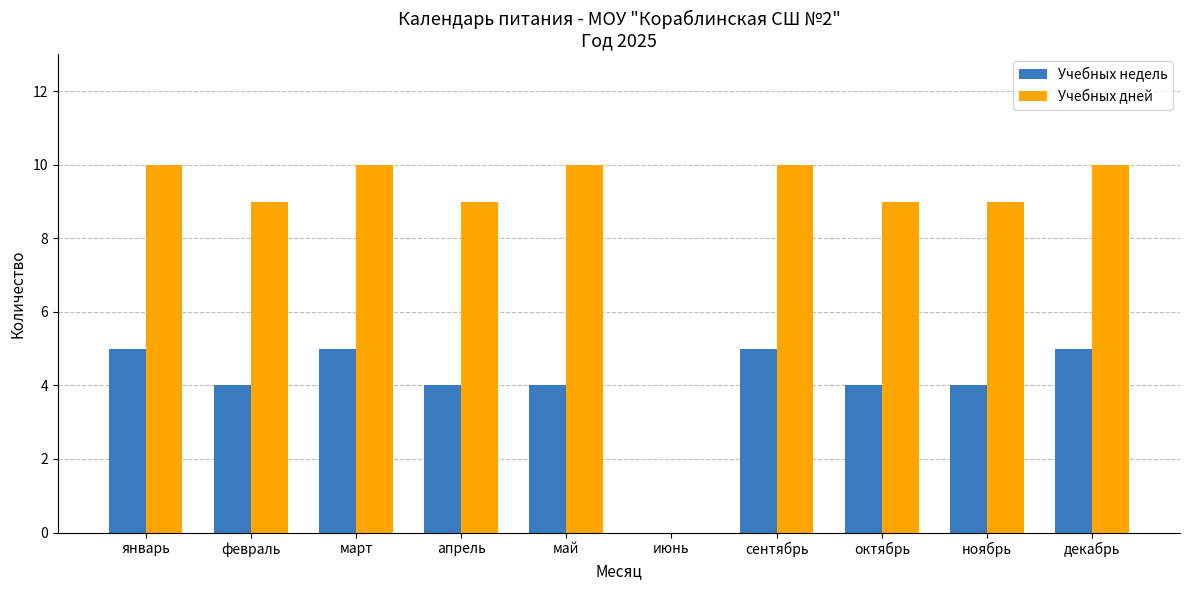

Which series changed the most between июнь and декабрь?

Учебных дней